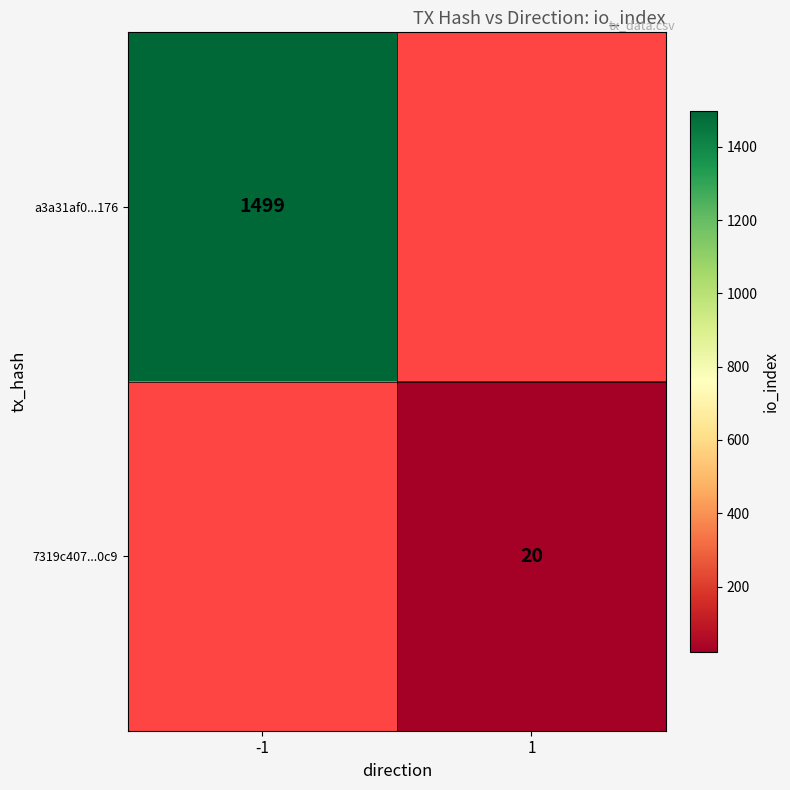

How many series are shown in this chart?

2